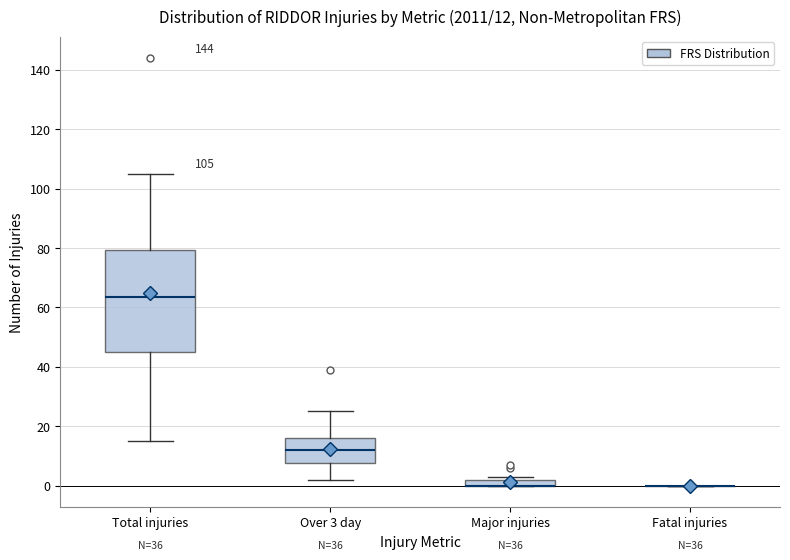

Comparing the boxes themselves (not the whiskers), which one is the tallest?

Total injuries